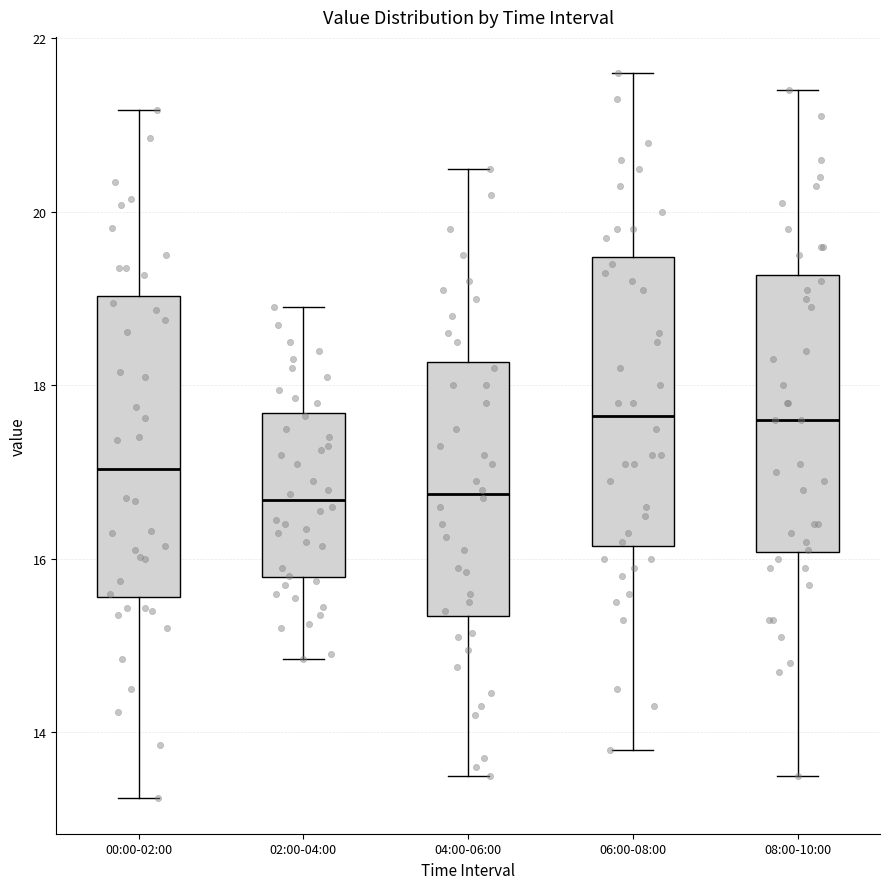

Reading left to right, read every box against the y-axis: the position of its median line, the range the box covers, and the ends of its whiskers. The values are not printed on the chart, so give them approximately, as read against the axis.

00:00-02:00: median 17.0, box 15.6 to 19.0, whiskers 13.2 to 21.2
02:00-04:00: median 16.6, box 15.8 to 17.6, whiskers 14.8 to 19.0
04:00-06:00: median 16.8, box 15.4 to 18.2, whiskers 13.6 to 20.6
06:00-08:00: median 17.6, box 16.2 to 19.4, whiskers 13.8 to 21.6
08:00-10:00: median 17.6, box 16.0 to 19.2, whiskers 13.6 to 21.4